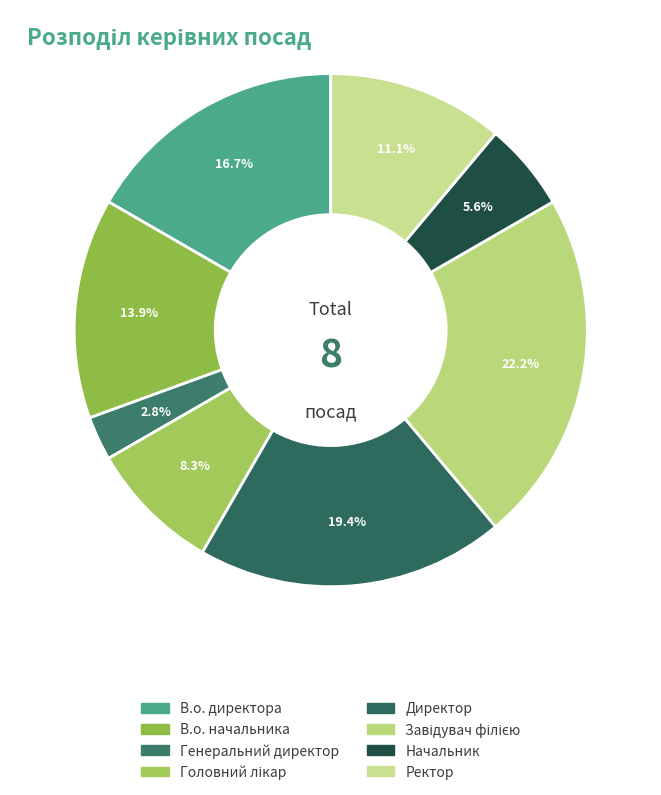

To the nearest percent, what is the difference between the Ректор and В.о. директора slice percentages?

6%